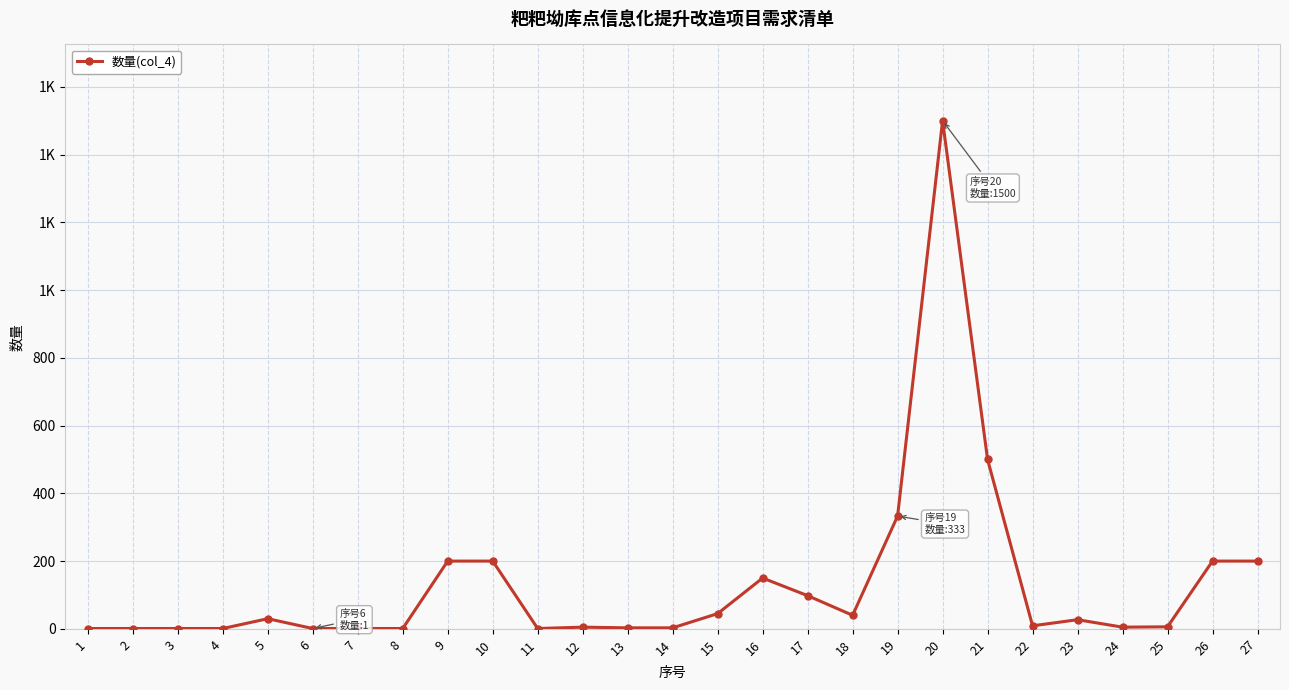

Is this an area chart (filled region under the line)?

No